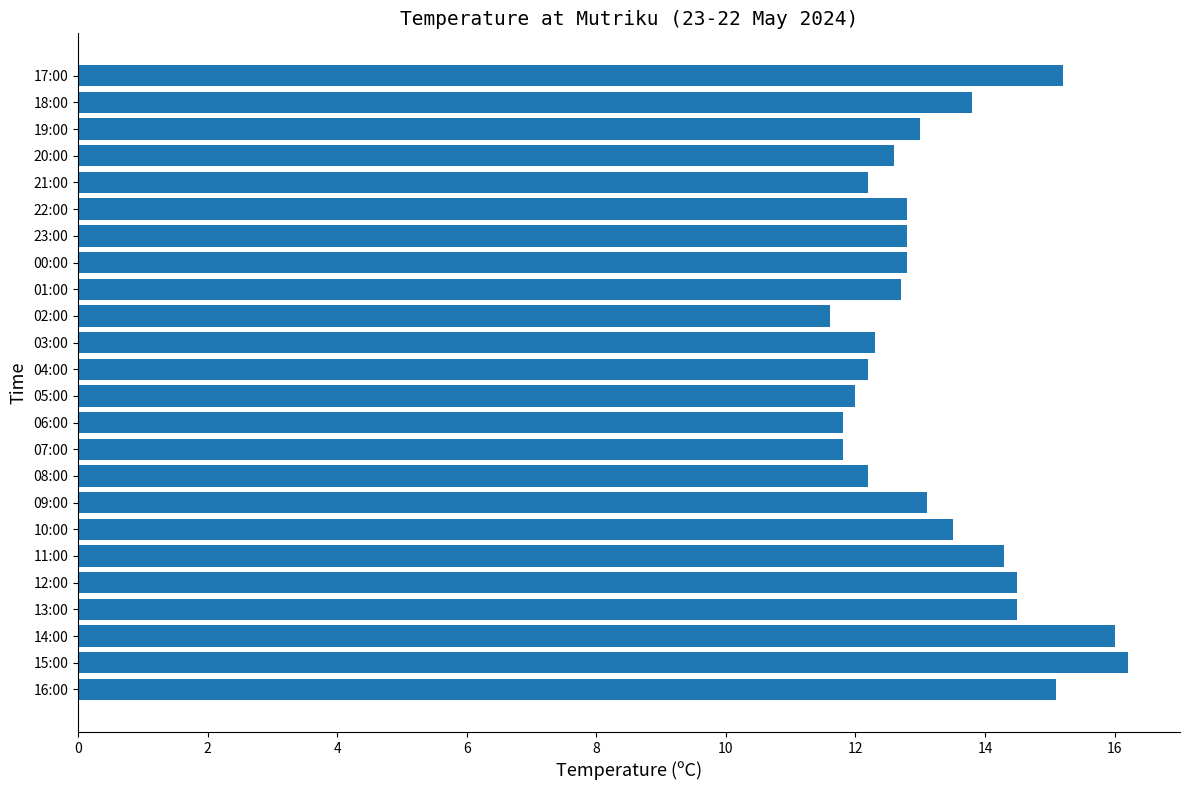

How many categories are shown in the chart?

24